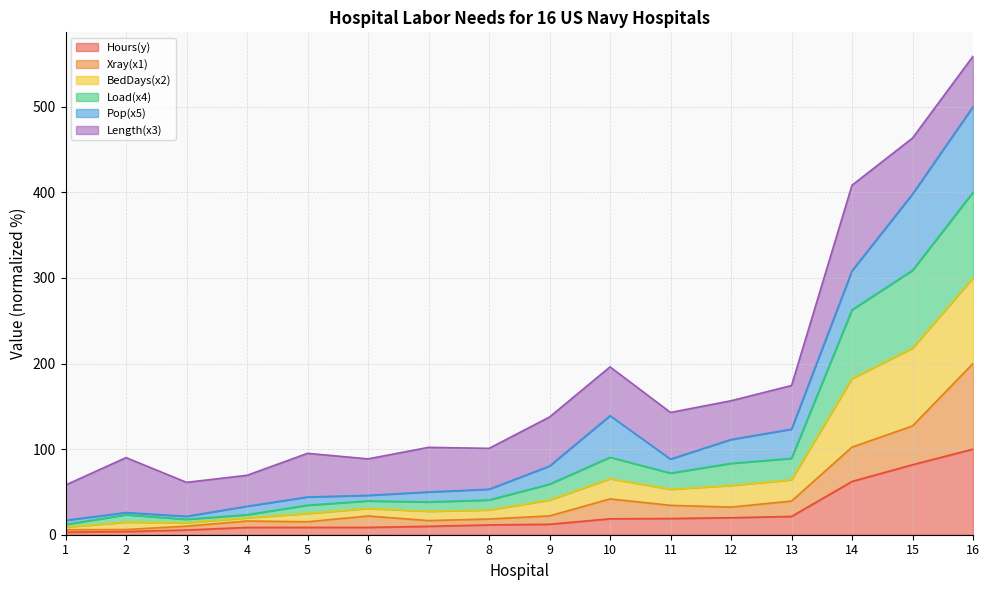

At how many categories does at least one series exceed 543?

1